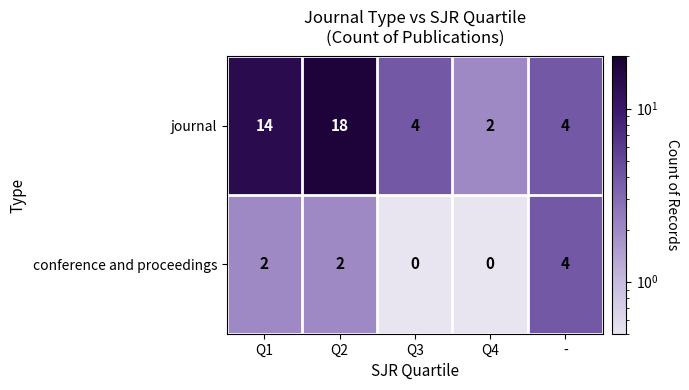

Rank the series by their maximum value, from lowest to highest.

conference and proceedings, journal